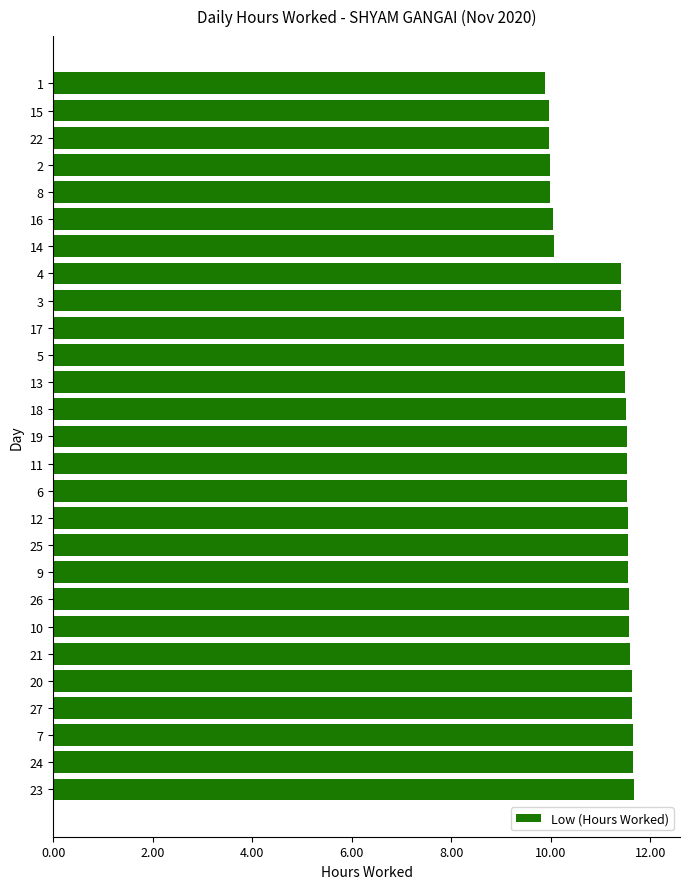

What is the greatest value displayed?

11.7